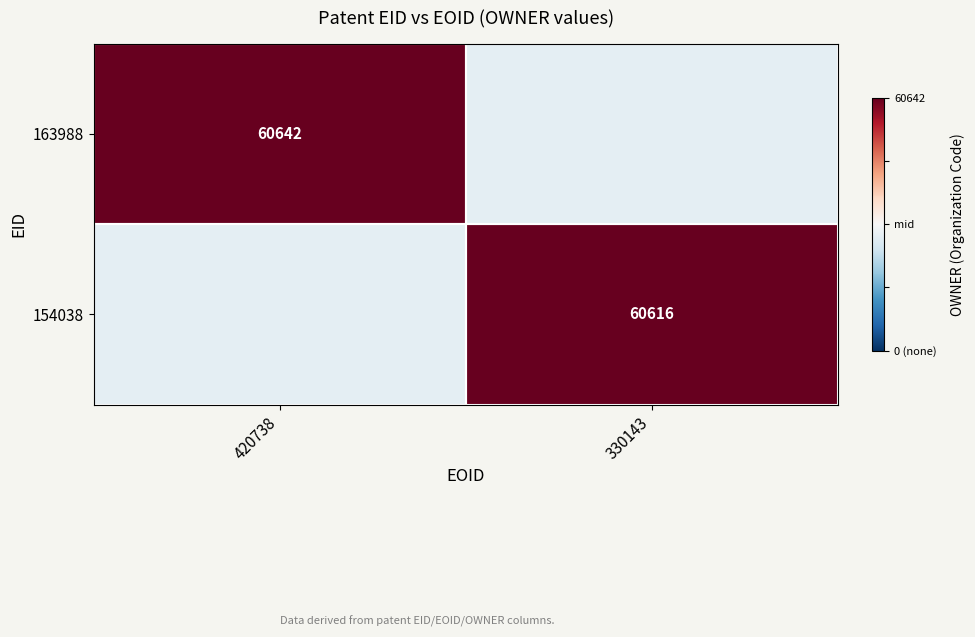

True or false: 163988 has a value of 0.6 at 420738.

False